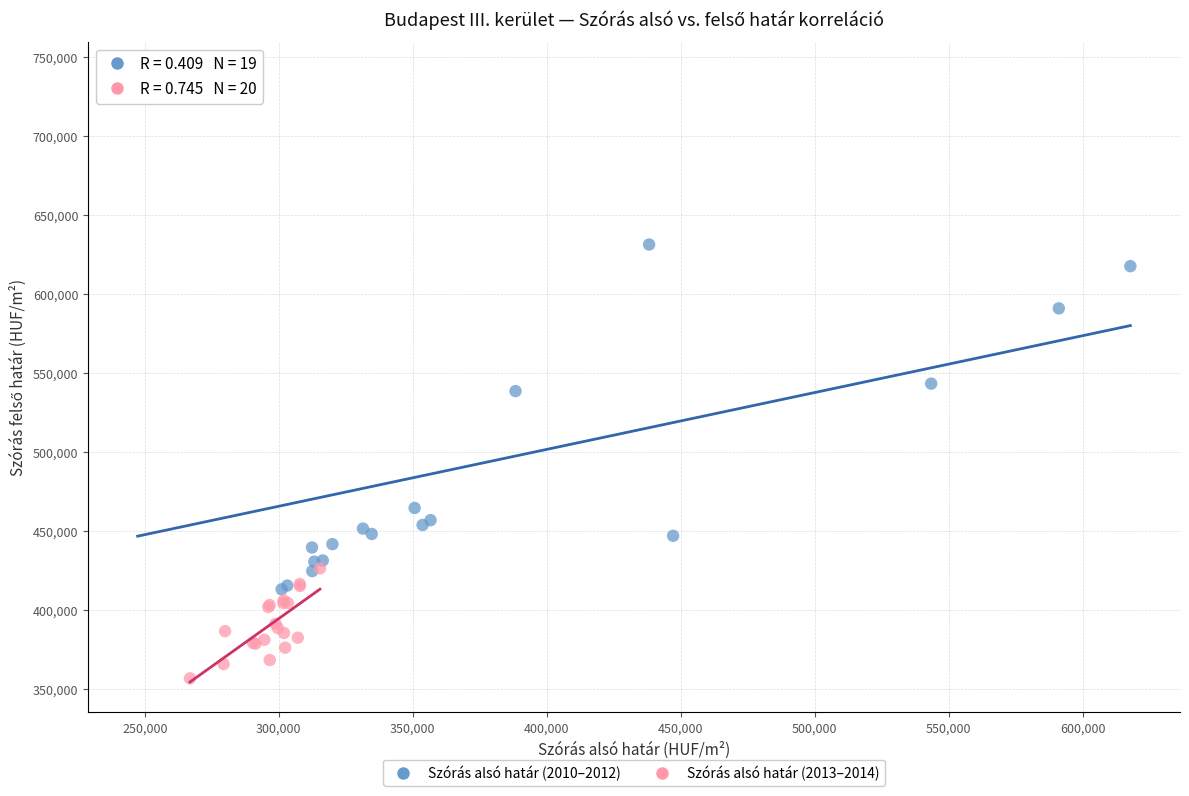

What are all the series names shown in the legend?

Szórás alsó határ (2010–2012), Szórás alsó határ (2013–2014)